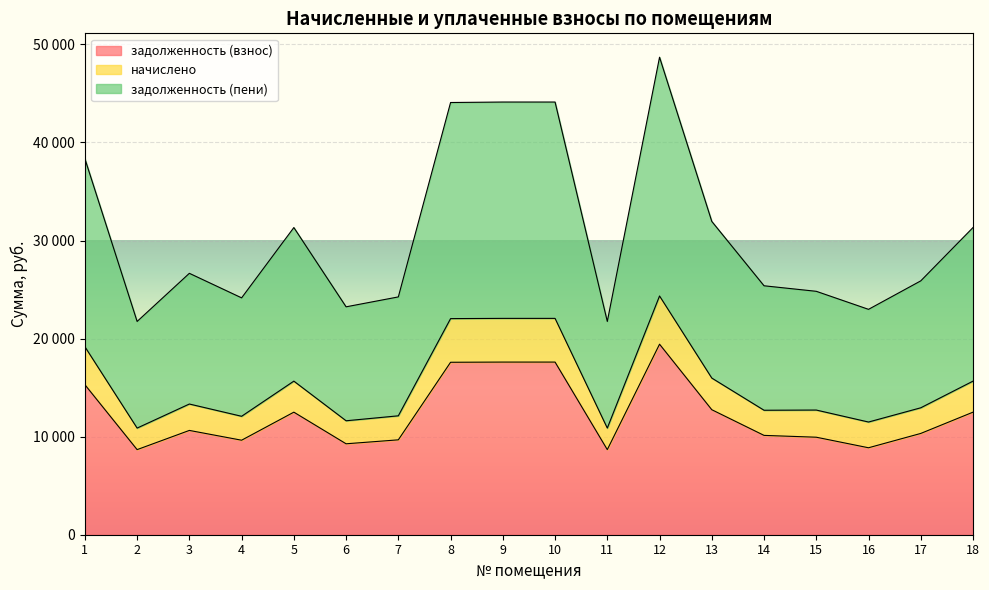

Is it true that начислено equals 19175.8 at 1?

True